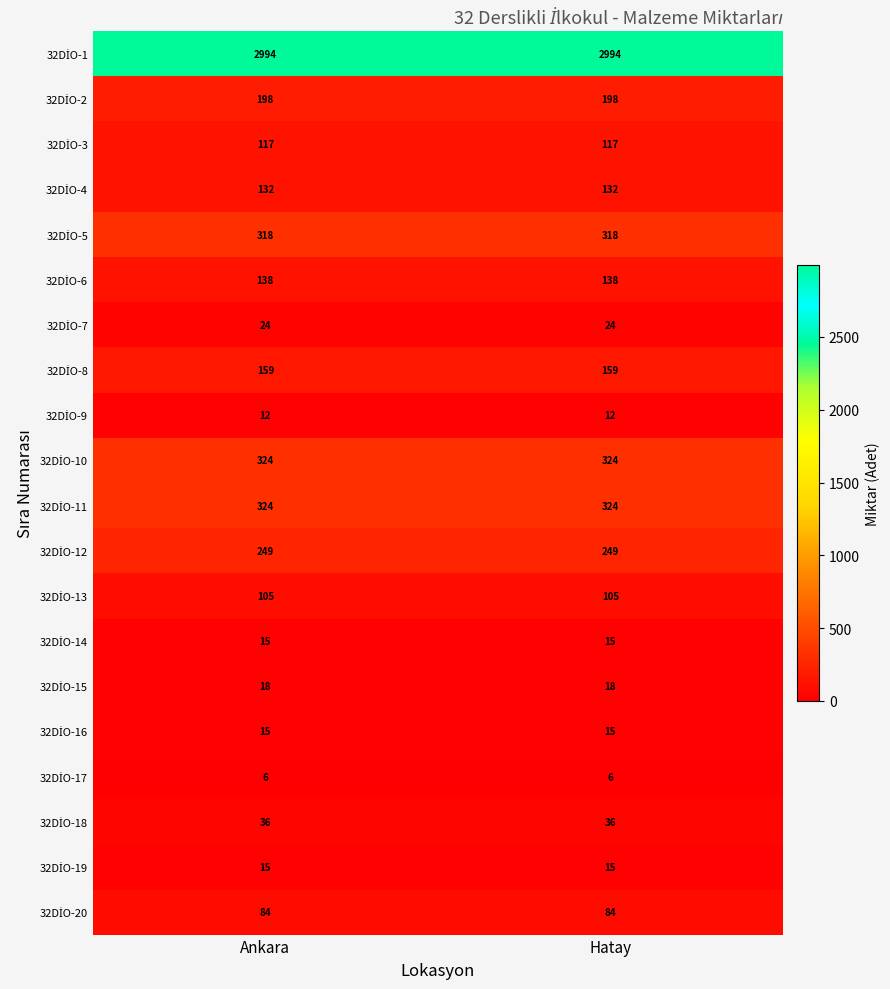

What is the minimum value shown in the chart?

6